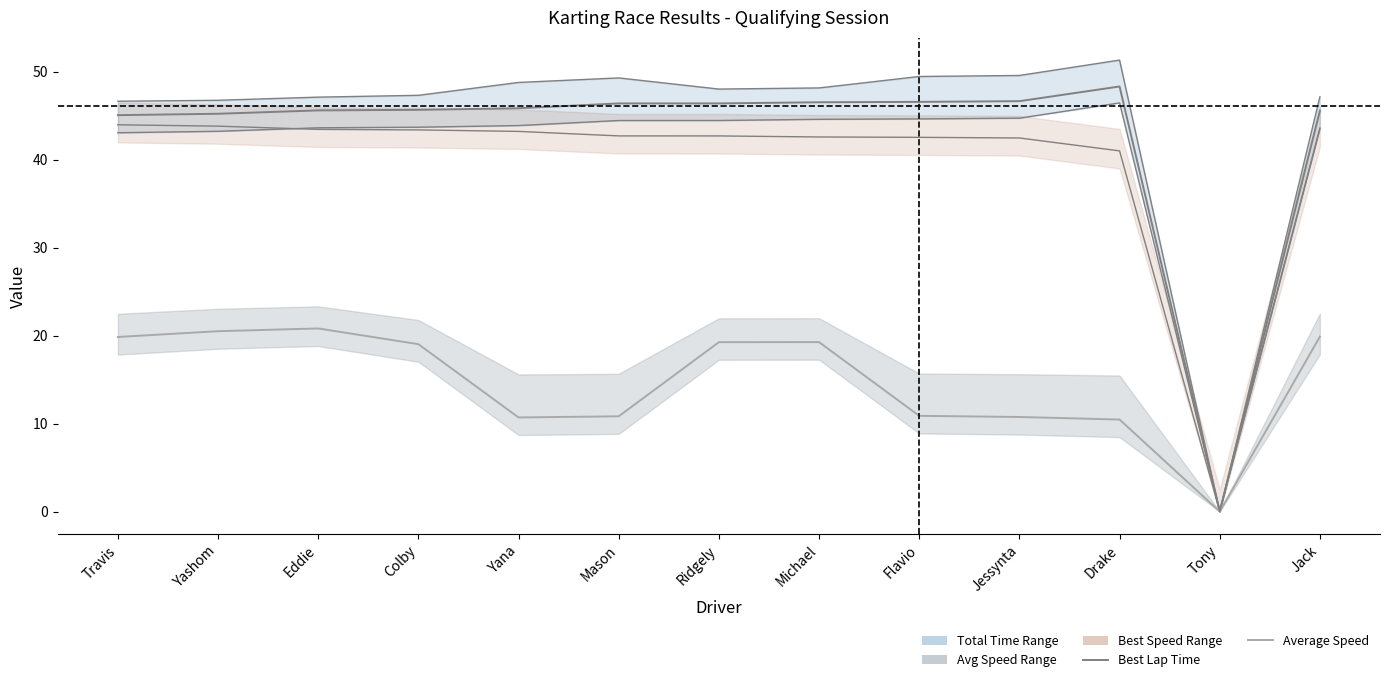

How many lines are shown in the chart?

2